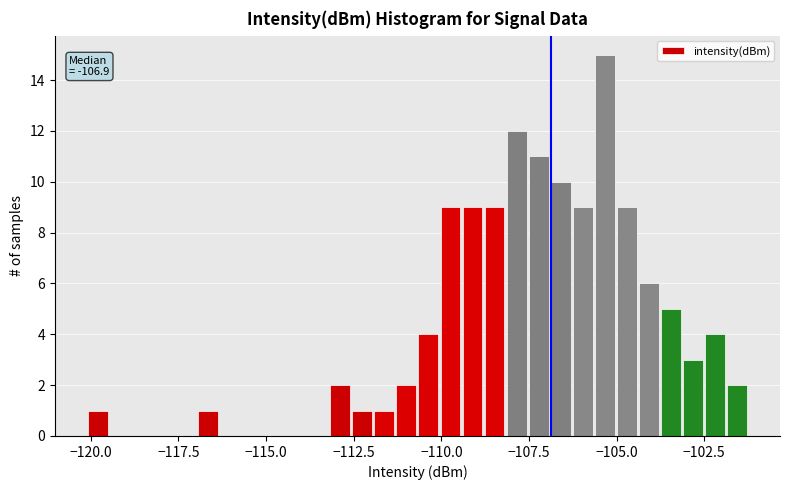

Around what value on the x-axis is the tallest bar? Give the approximate position of its centre, as read against the axis.

-105.5